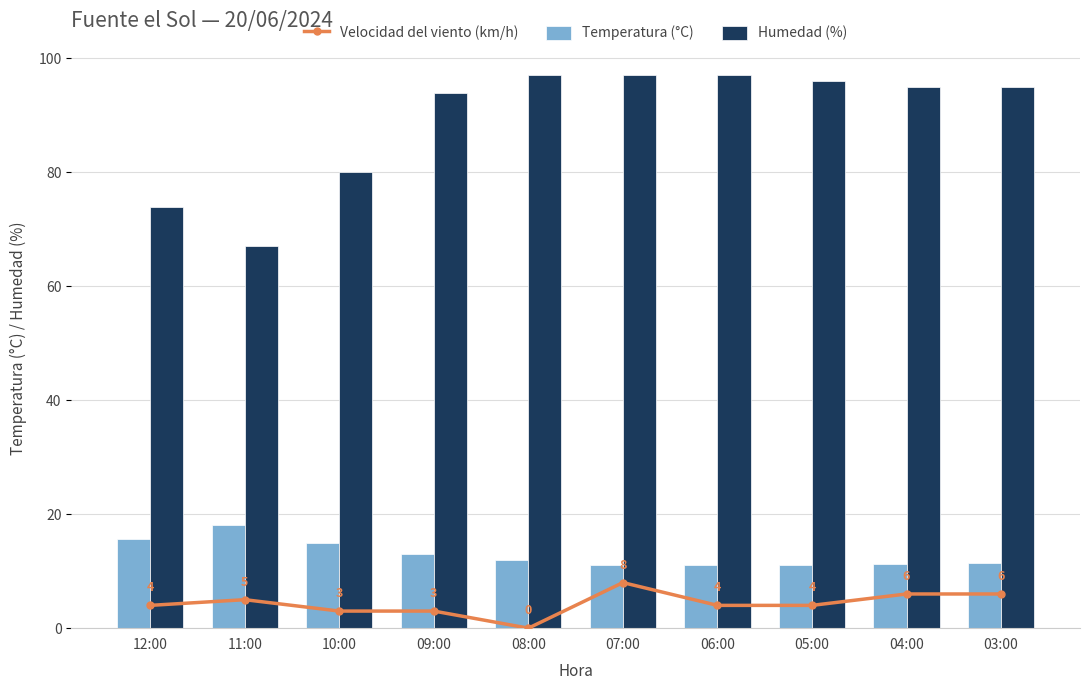

At how many categories does at least one series exceed 47?

10